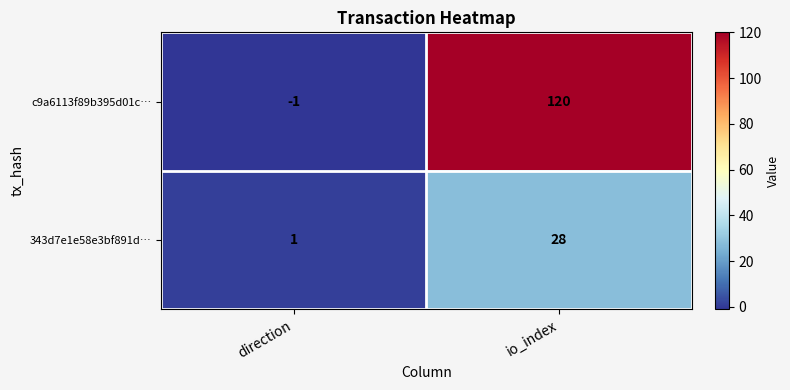

What is the difference between the maximum and minimum values in the c9a6113f89b395d01c… series?

121